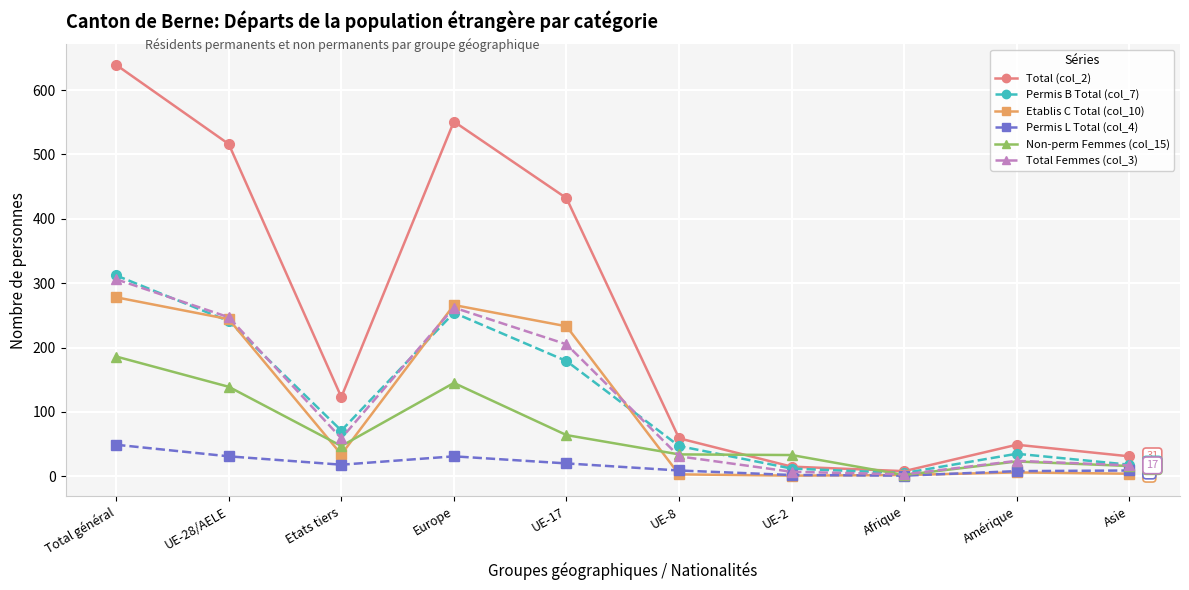

Which series changed the most between UE-17 and Asie?

Total (col_2)